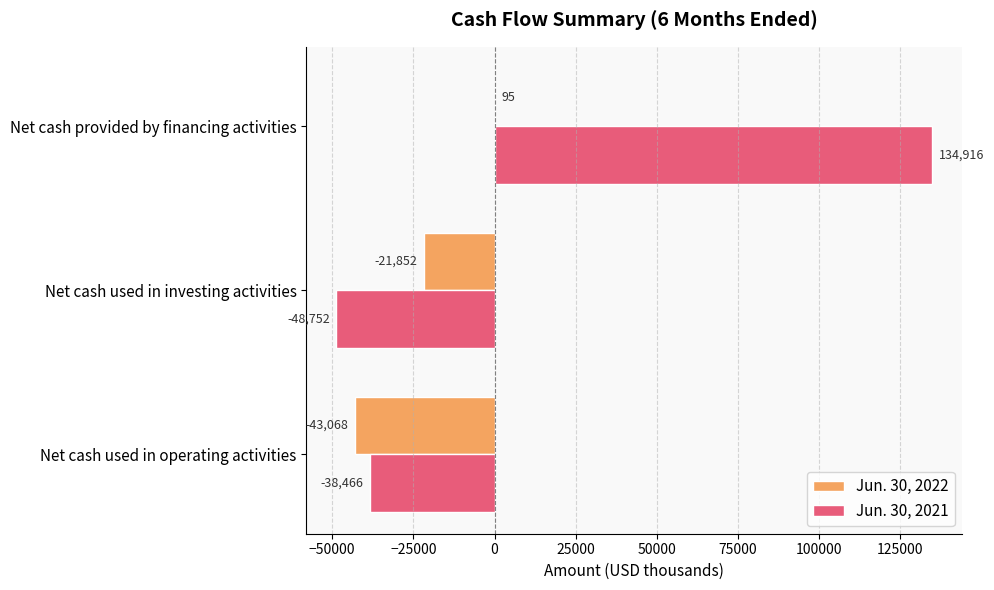

How many series are shown in this chart?

2